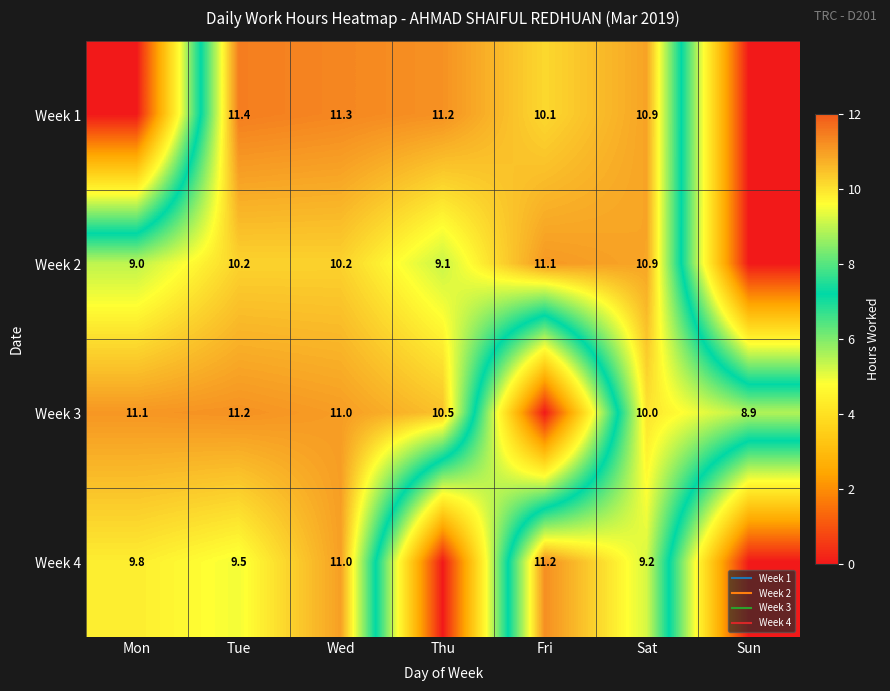

What is the difference between the Week 2 values at Sun and Thu?

9.1